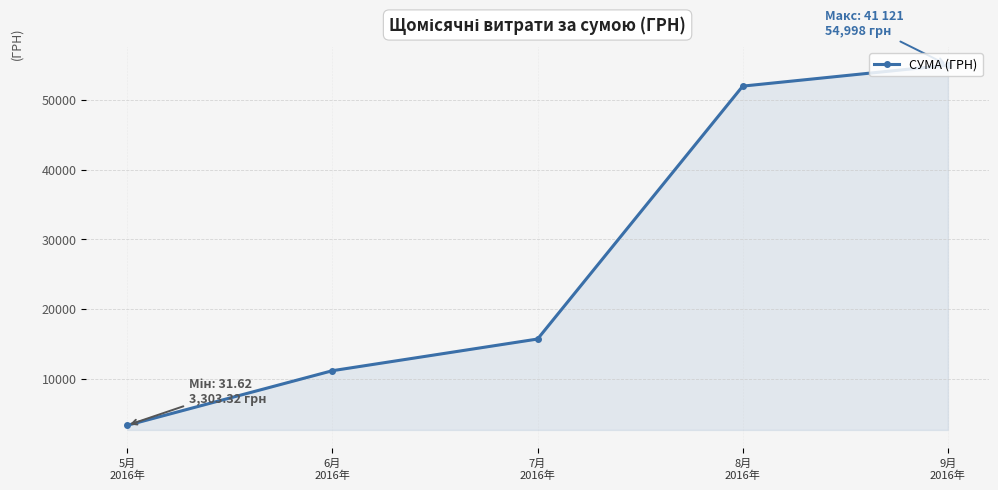

What is the sum of all values?

137124.8